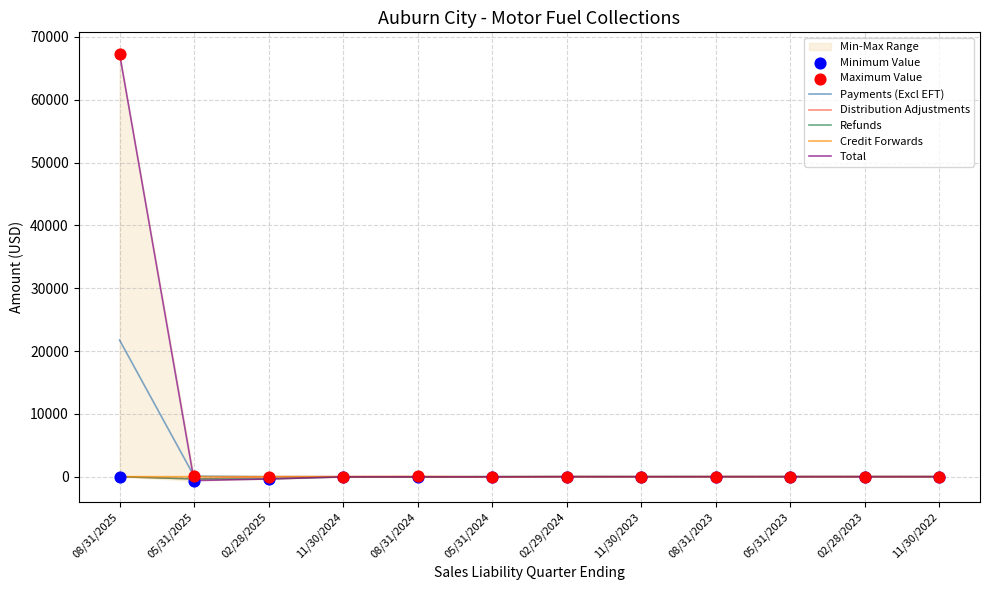

At which category is the sum across all series the highest?

08/31/2025